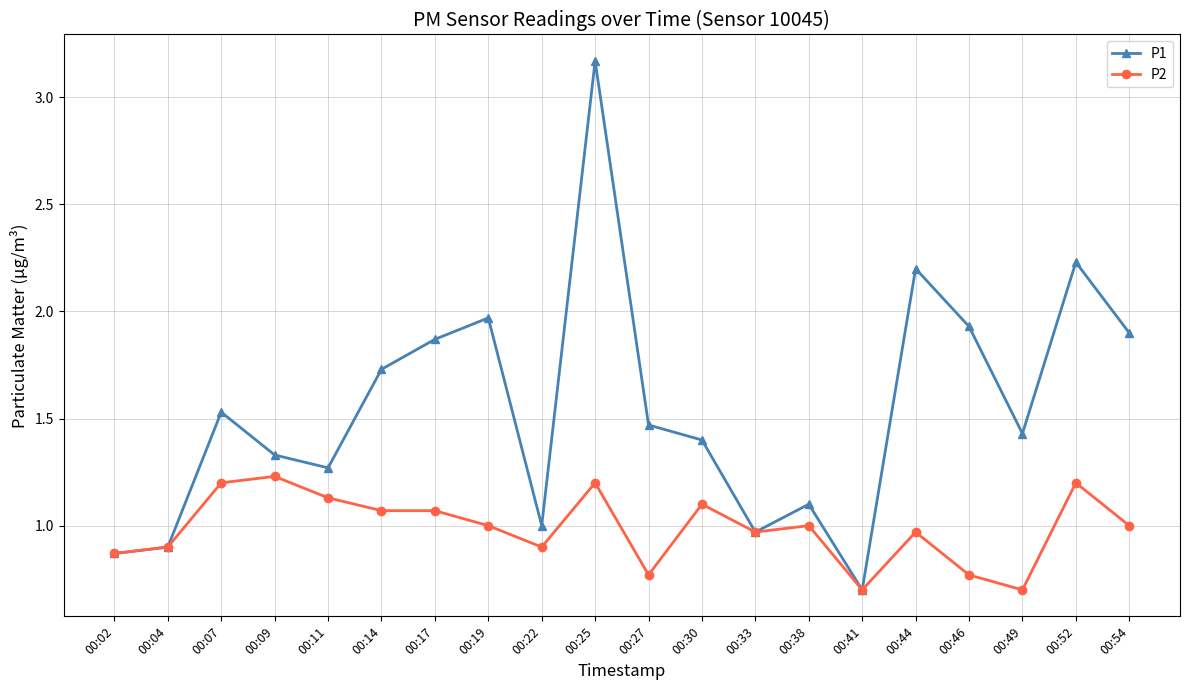

What is the lowest value of the P2 series?

0.7